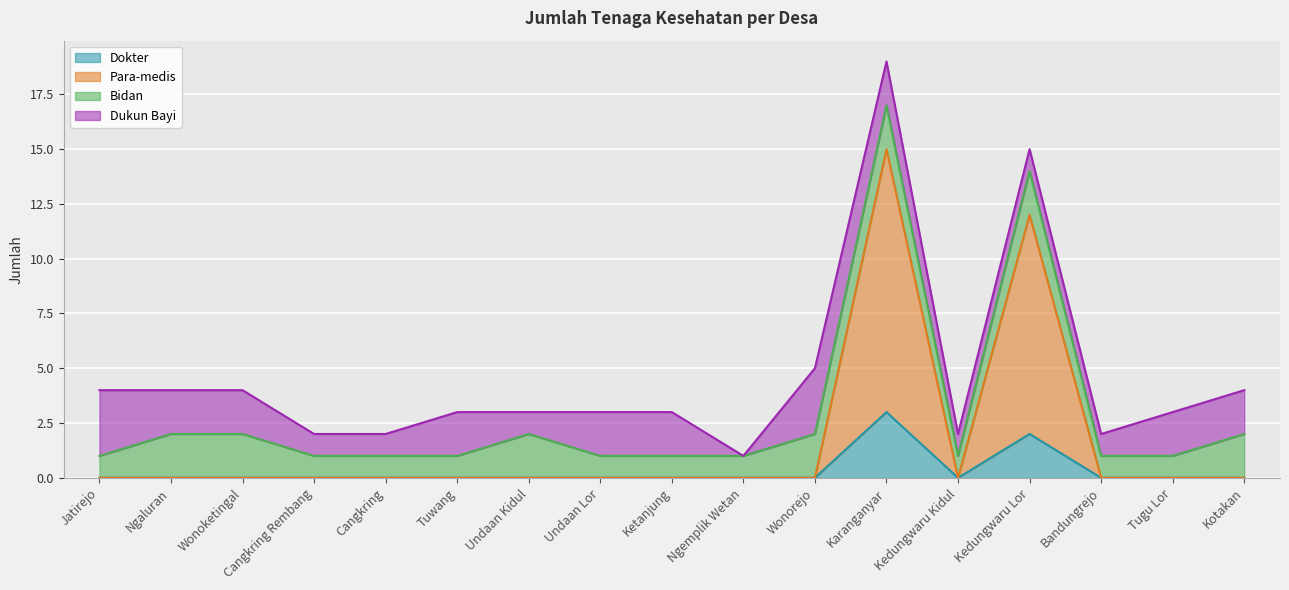

True or false: Dokter and Para-medis cross at least once.

False